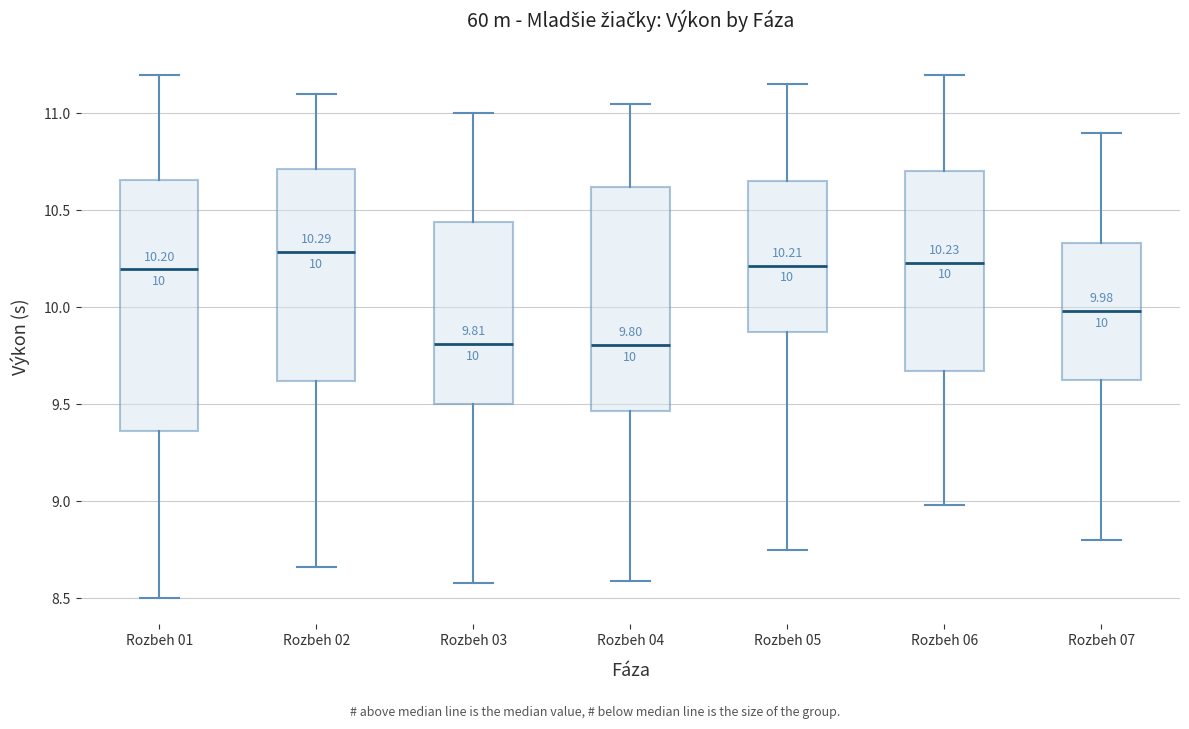

Which box's median line is the highest?

Rozbeh 02